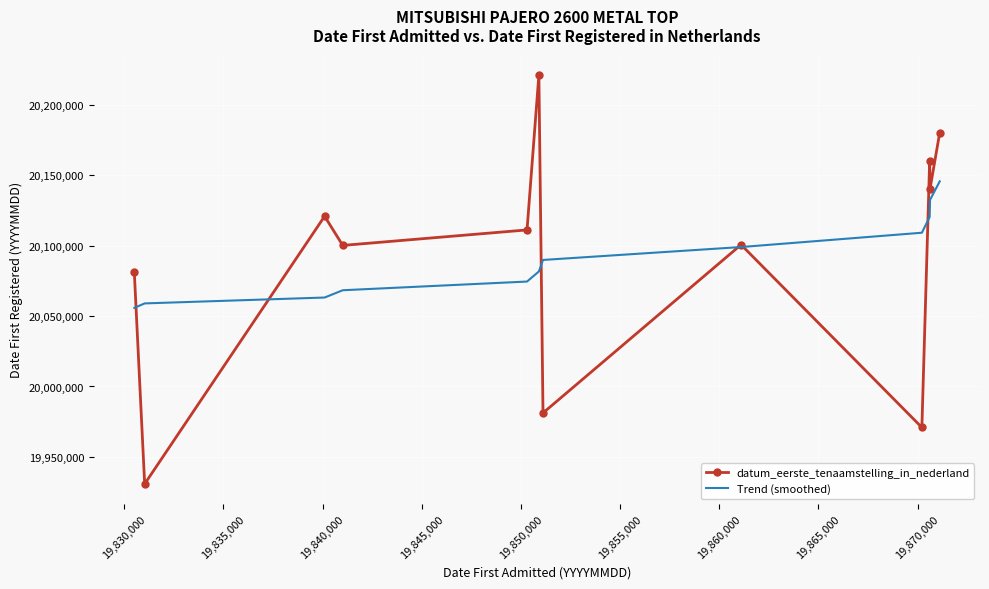

True or false: datum_eerste_tenaamstelling_in_nederland has more than 2 points higher than both neighbors.

True